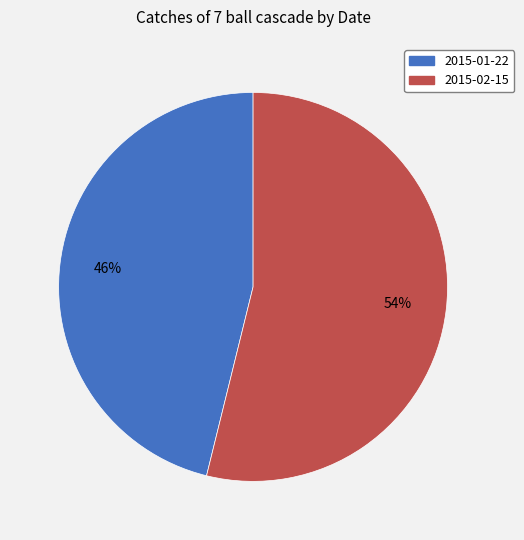

Is it true that 2015-01-22 is 33% of the pie?

False